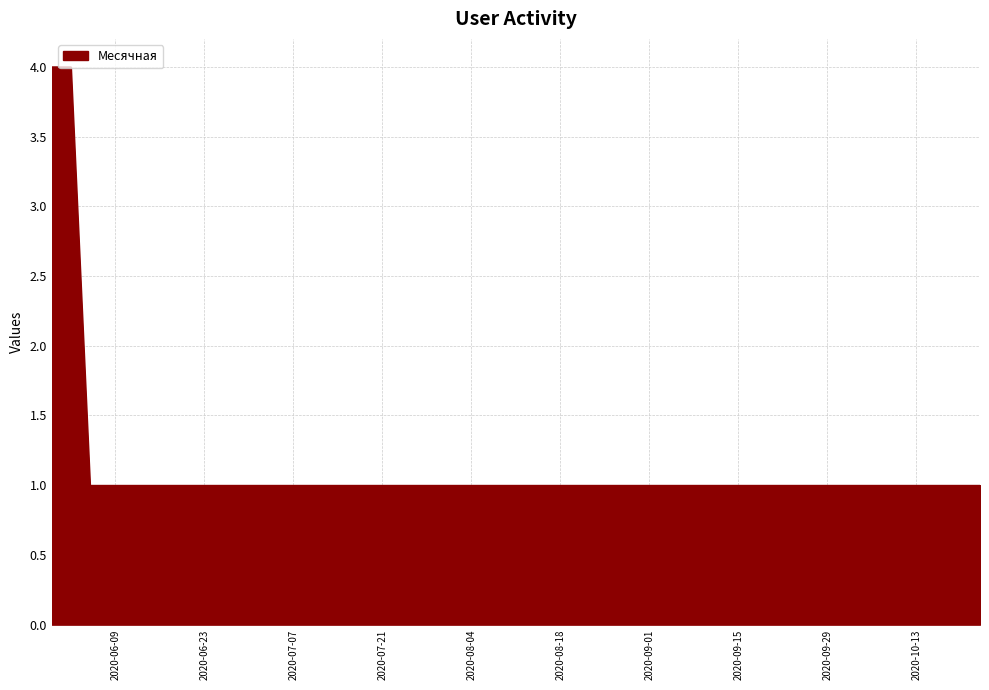

What is the difference between the maximum and minimum values?

3